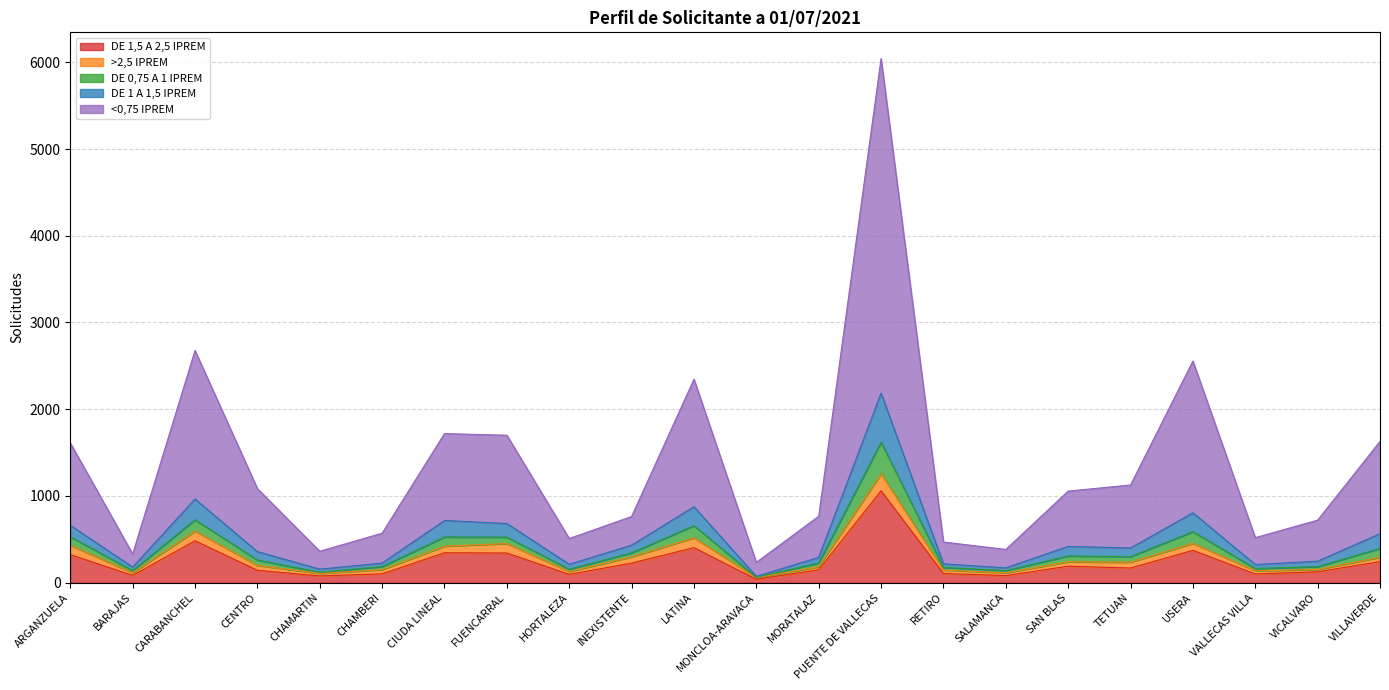

At which label does DE 1,5 A 2,5 IPREM first exceed 169?

ARGANZUELA